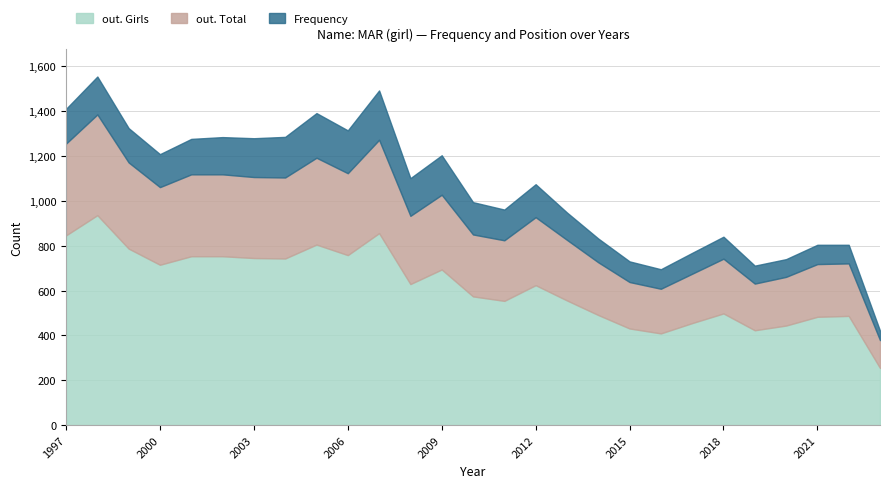

What is the difference between the maximum and minimum values in the out. Total series?

325